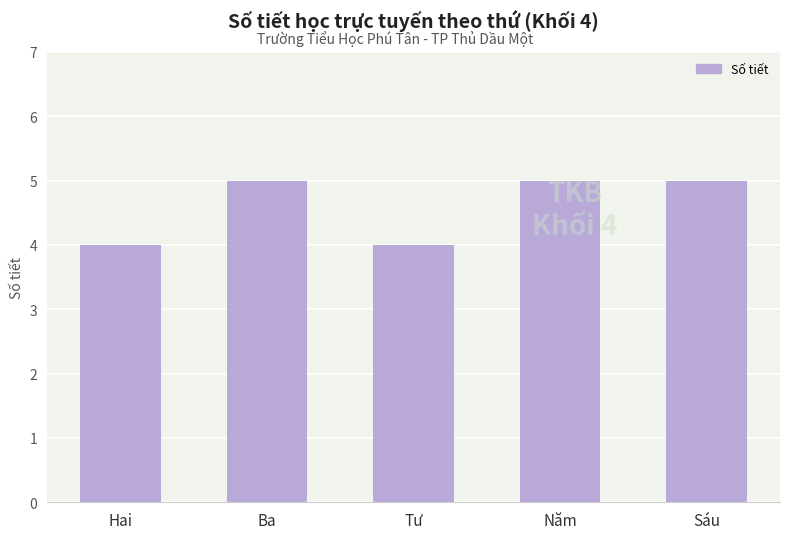

What is the label of the 1st bar from the left?

Hai